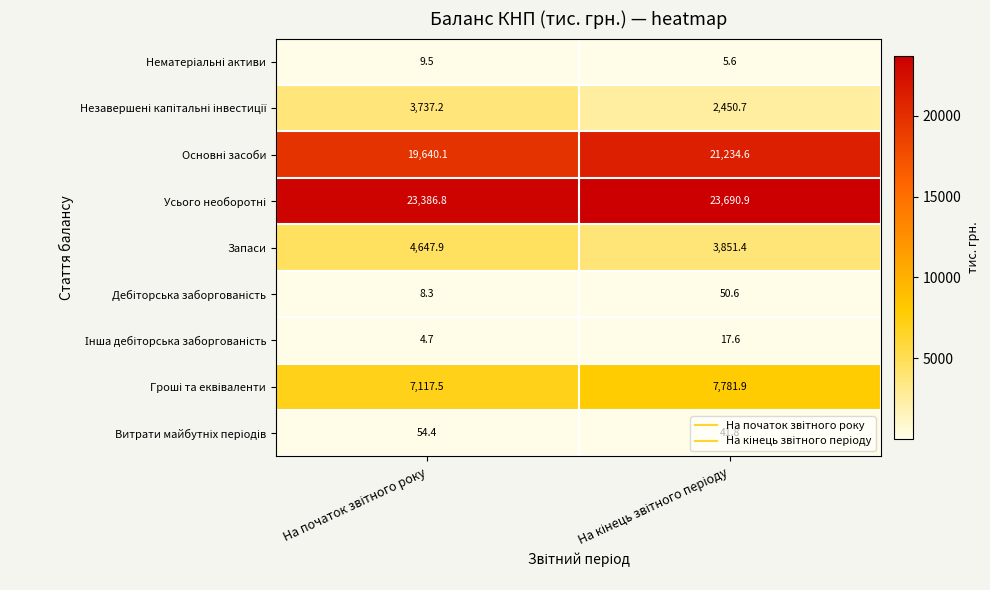

What is the smallest value displayed?

4.7